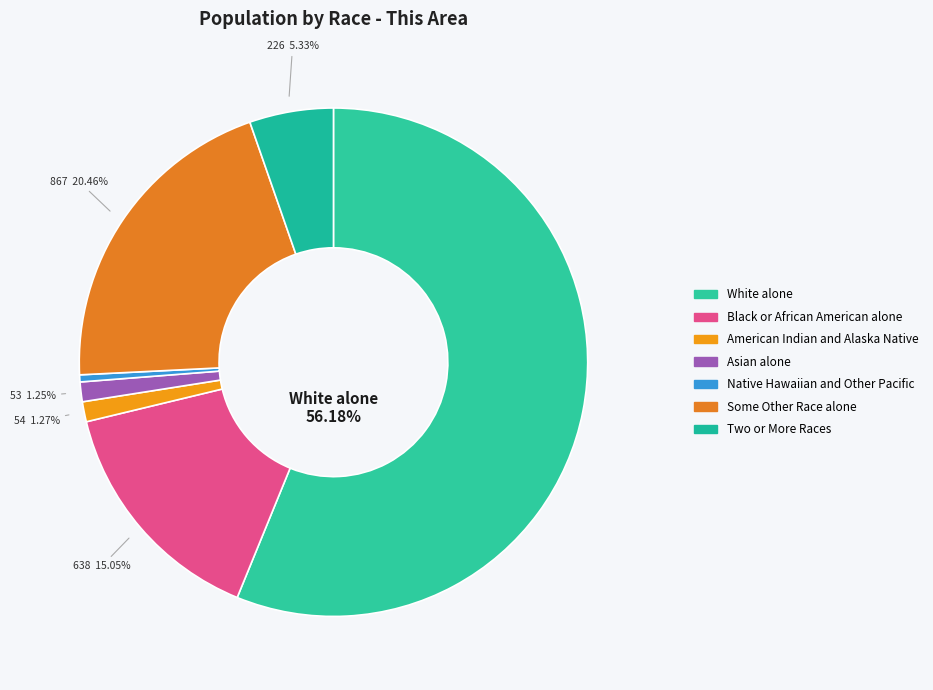

To the nearest percent, what is the difference between the largest and smallest slice percentages?

56%